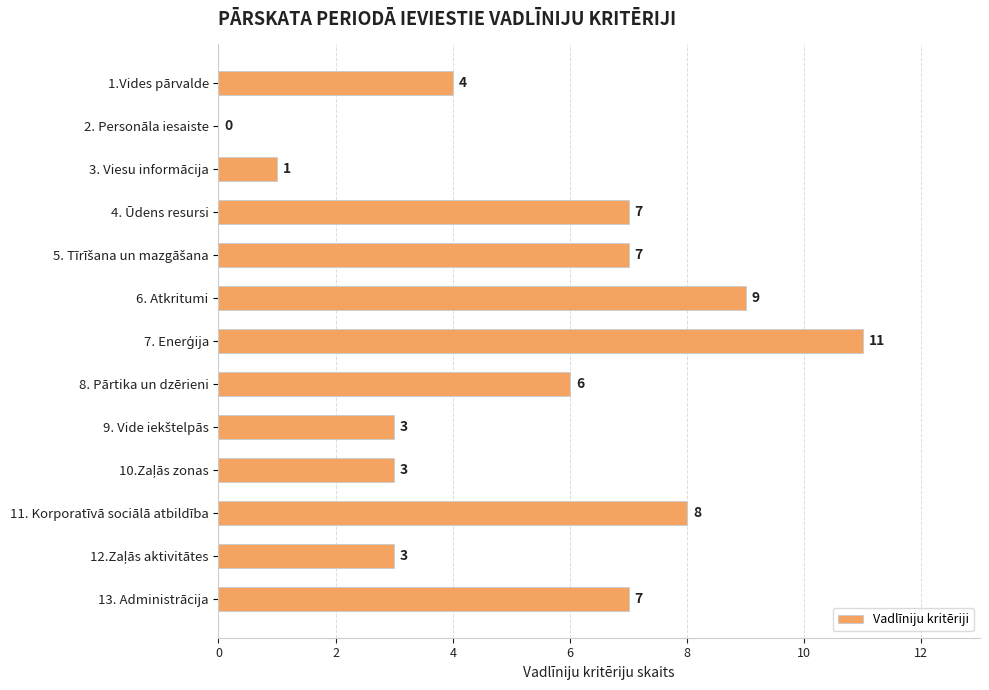

What is the change in value from 2. Personāla iesaiste to 8. Pārtika un dzērieni?

+6